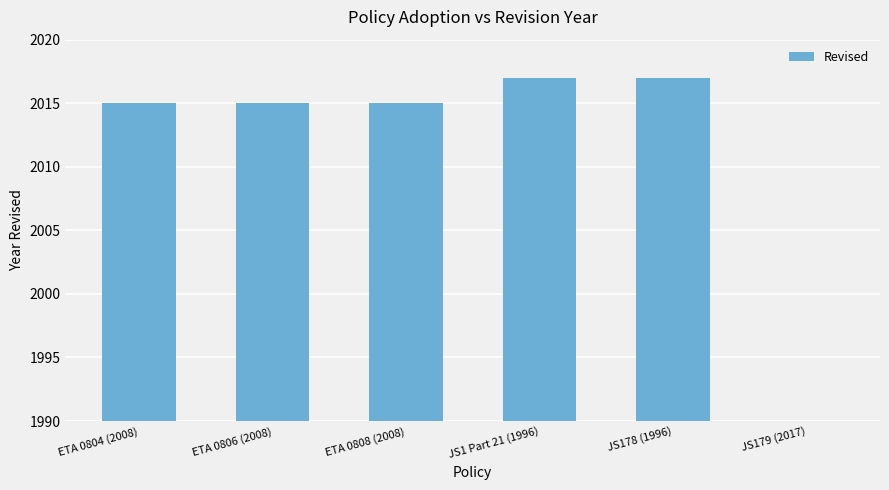

Approximately how many times larger is the value at ETA 0804 (2008) compared to JS1 Part 21 (1996)?

1.0